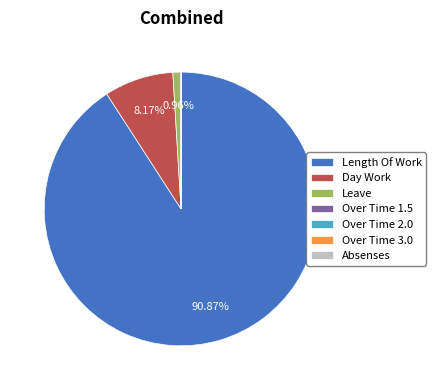

Which has a higher value, Length Of Work or Leave?

Length Of Work